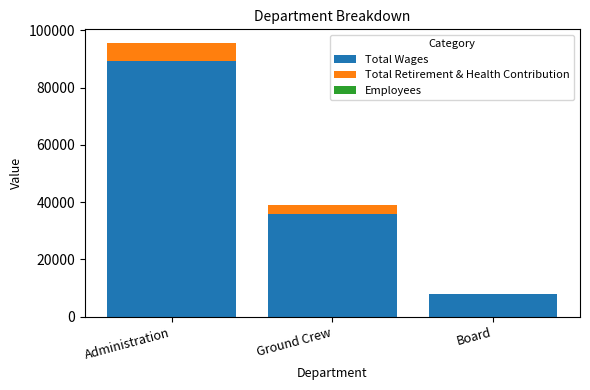

The Total Wages series shows 4065 at Board. True or false?

False